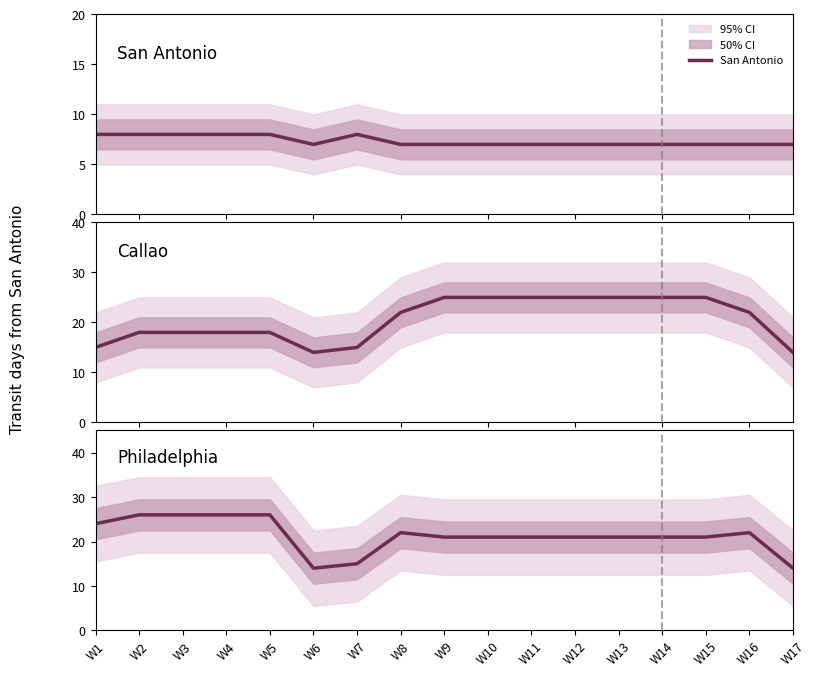

True or false: Callao and San Antonio cross at least once.

False